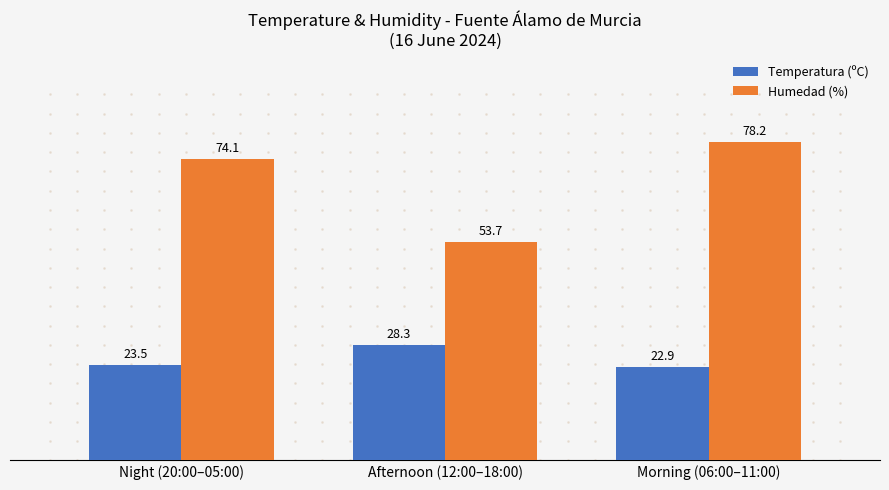

What are all the series names shown in the legend?

Temperatura (ºC), Humedad (%)